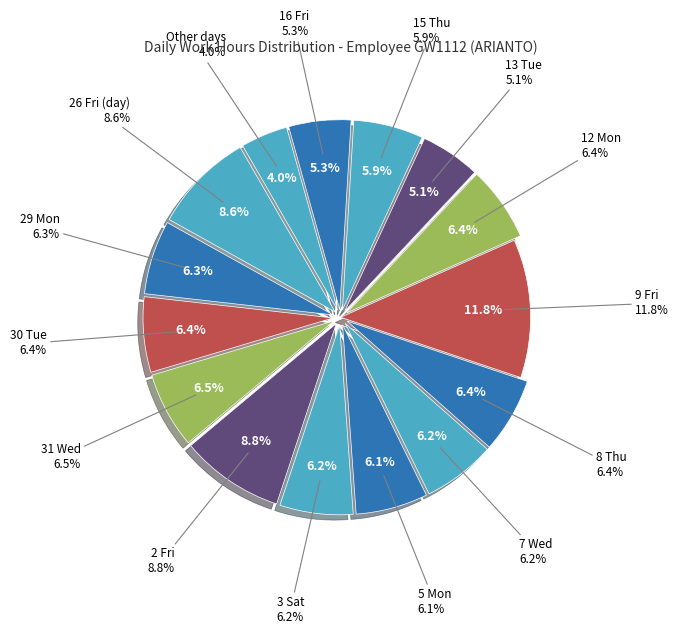

What percentage is NOT represented by 7 Wed?

93.8%